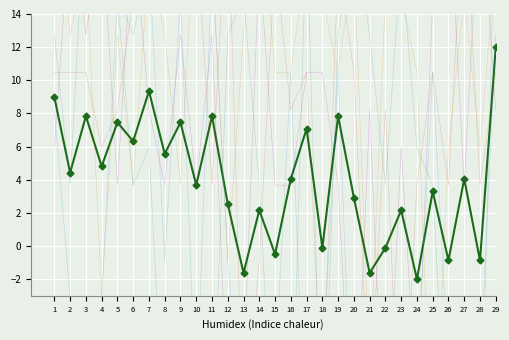

True or false: col_26 and col_28 cross at least once.

True